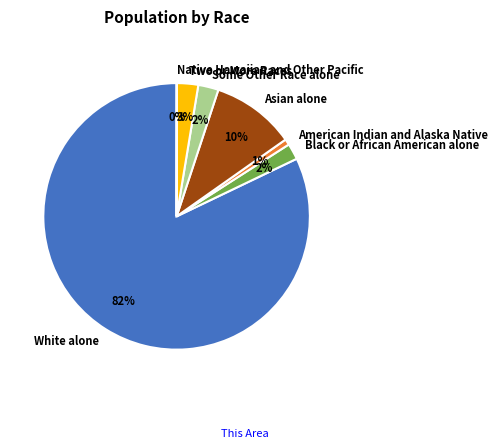

Do White alone and Some Other Race alone together represent more than half of the pie?

Yes